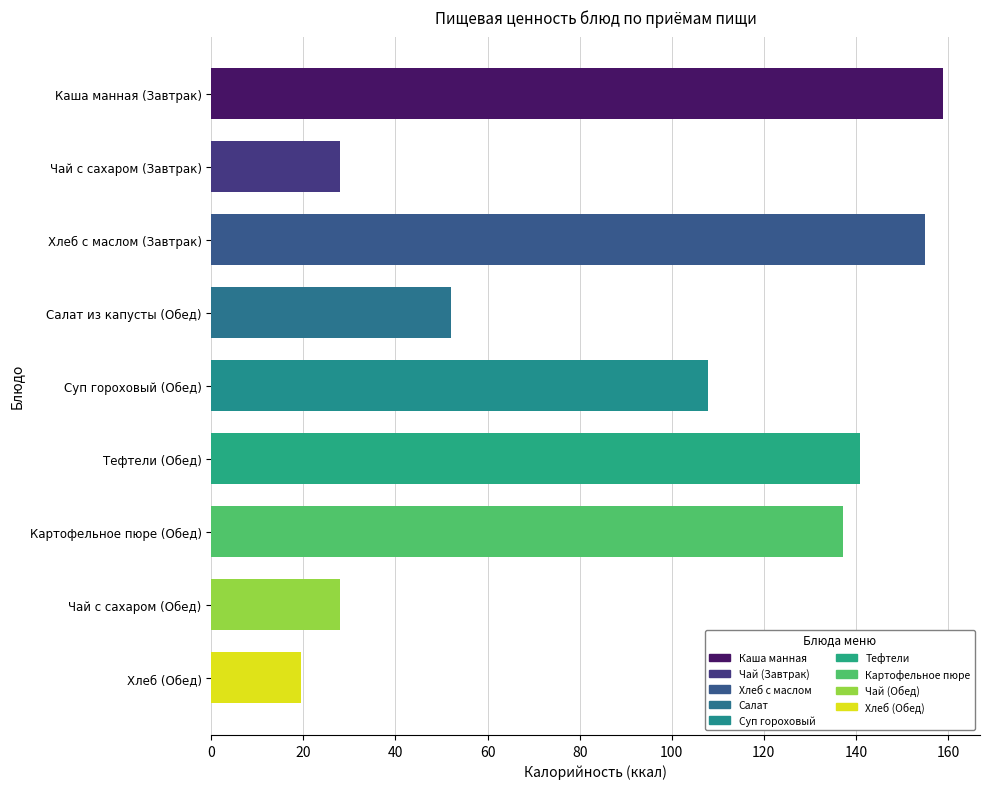

How many bars are there in total?

9